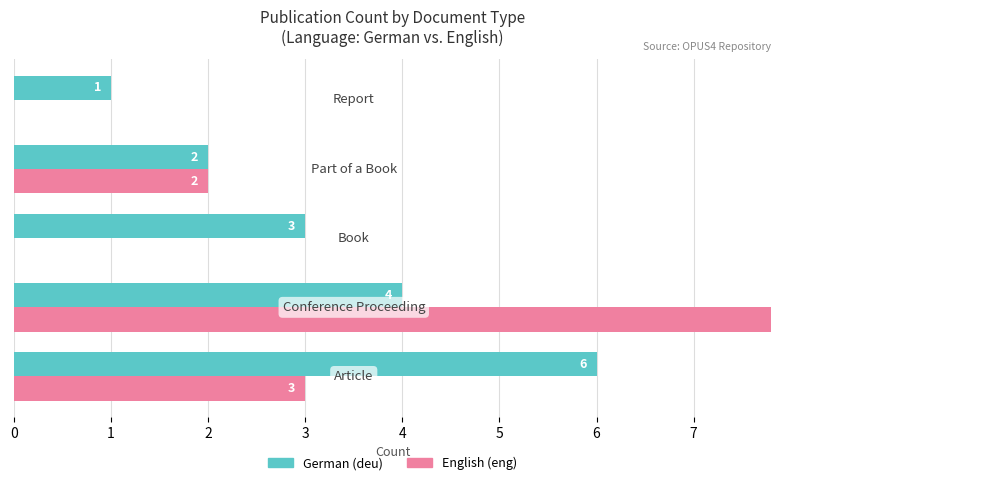

List the series in order of their peak value, lowest first.

German (deu), English (eng)